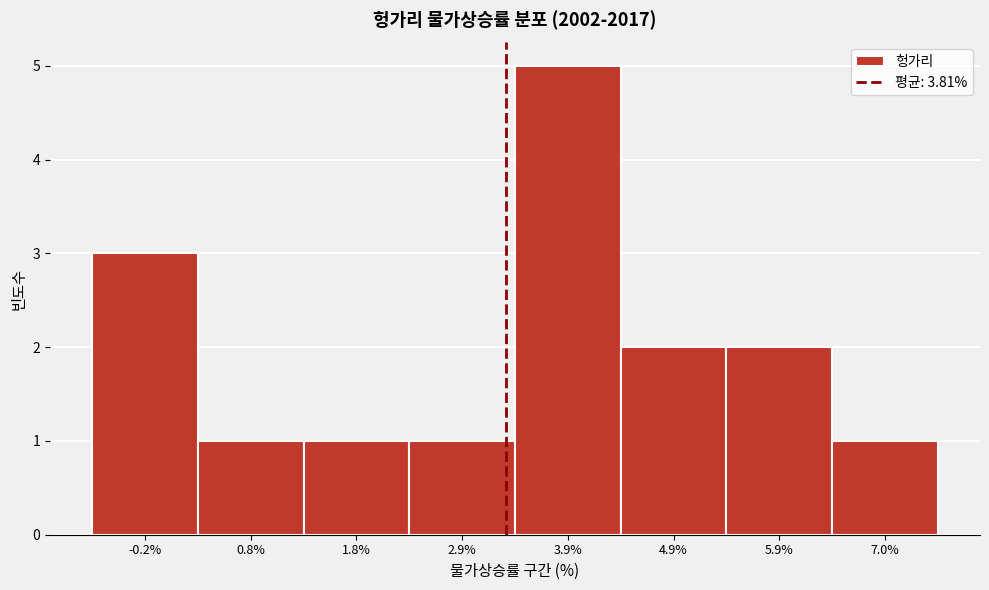

Reading left to right, list all the values displayed in this chart.

3	1	1	1	5	2	2	1